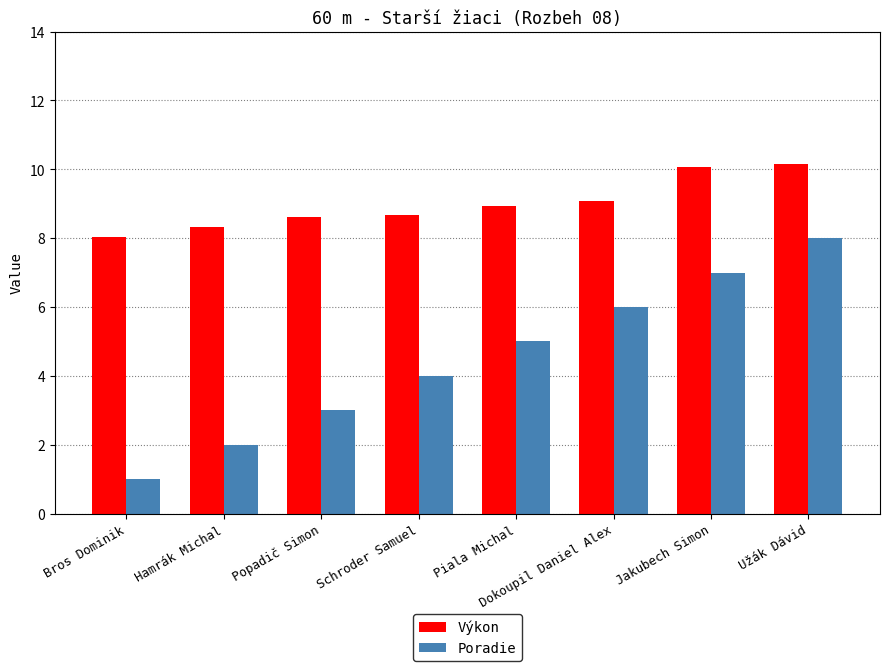

Reading left to right, what are all the values shown in this chart?

Výkon: 8.0	8.3	8.6	8.7	8.9	9.1	10.1	10.2
Poradie: 1.0	2.0	3.0	4.0	5.0	6.0	7.0	8.0